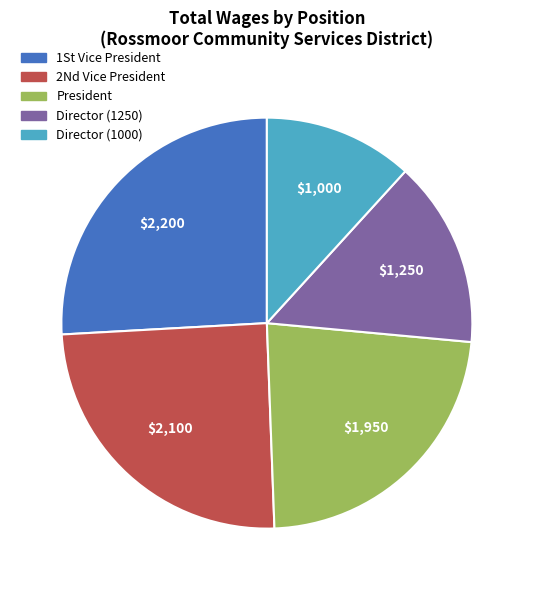

Rank the categories by value from highest to lowest.

1St Vice President, 2Nd Vice President, President, Director (1250), Director (1000)